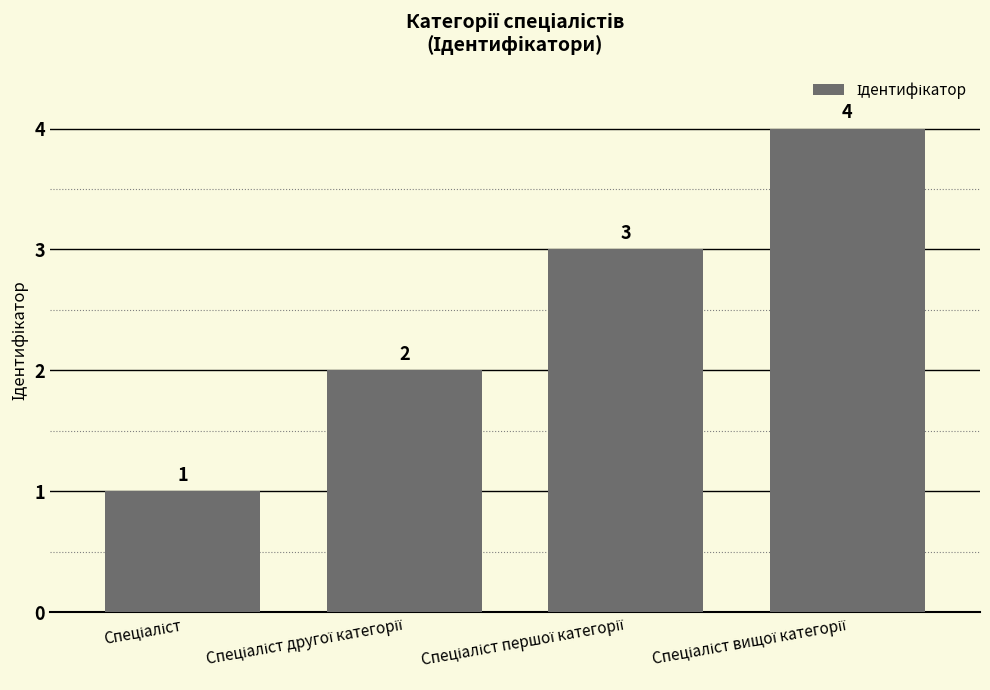

Count the values in the range 2 to 4.

3